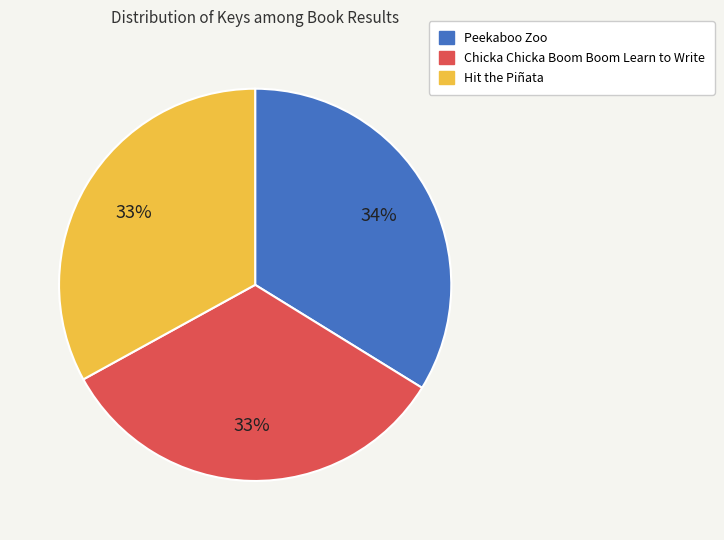

To the nearest percent, what is the average slice percentage?

33%